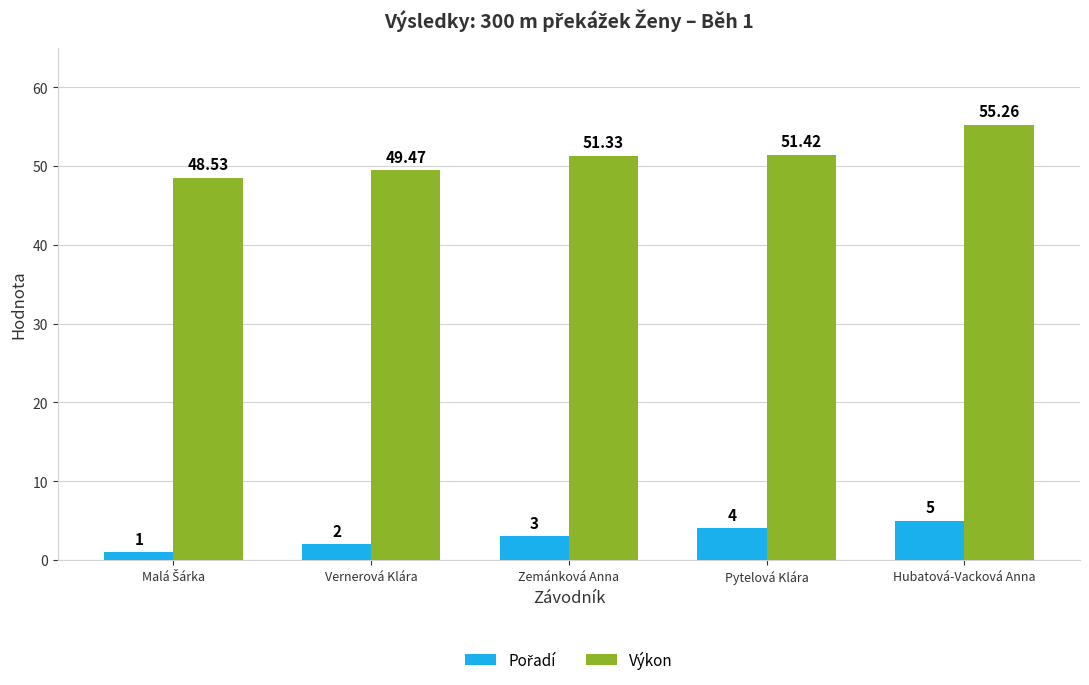

At which category does the chart reach its peak across all series?

Hubatová-Vacková Anna